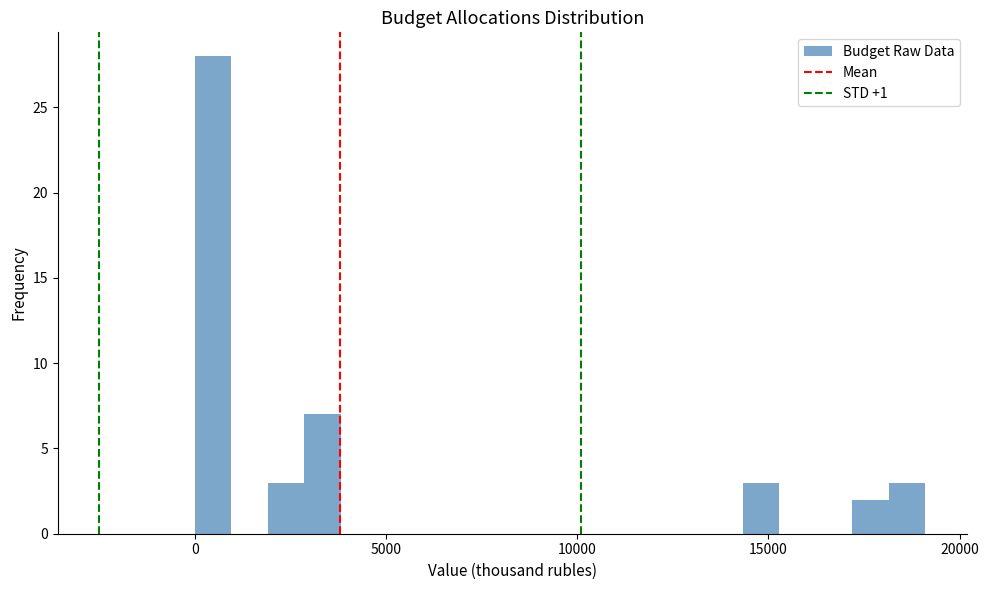

Read against the x-axis, roughly where is the centre of the tallest bar?

500